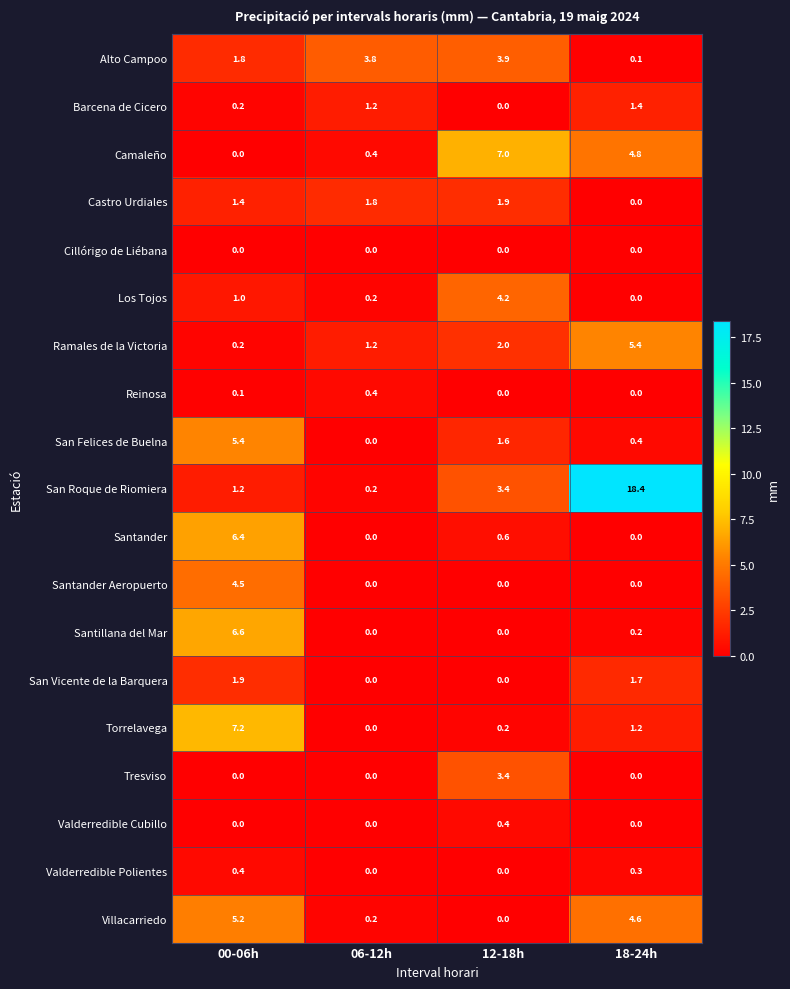

What is the difference between the highest and lowest values at 18-24h?

18.4